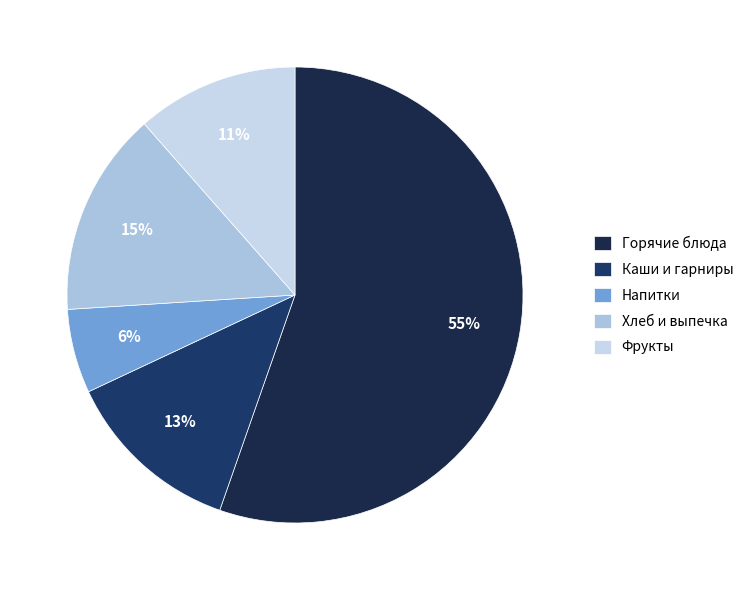

How many slices are in this pie chart?

5